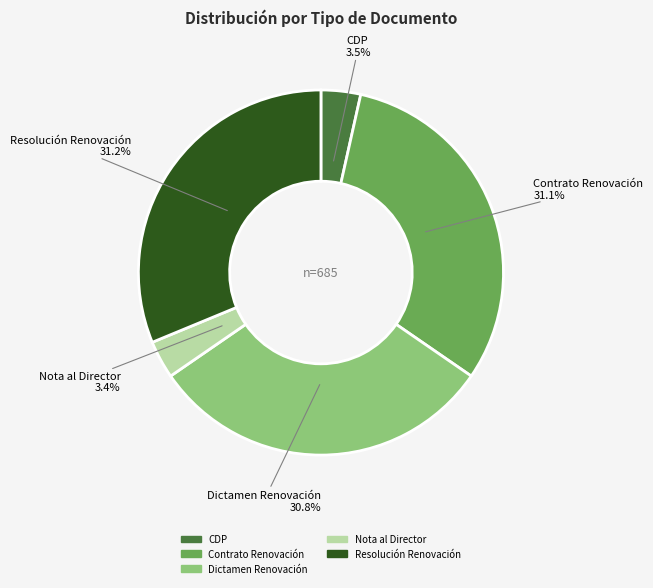

Combined, do CDP and Resolución Renovación account for over 50%?

No